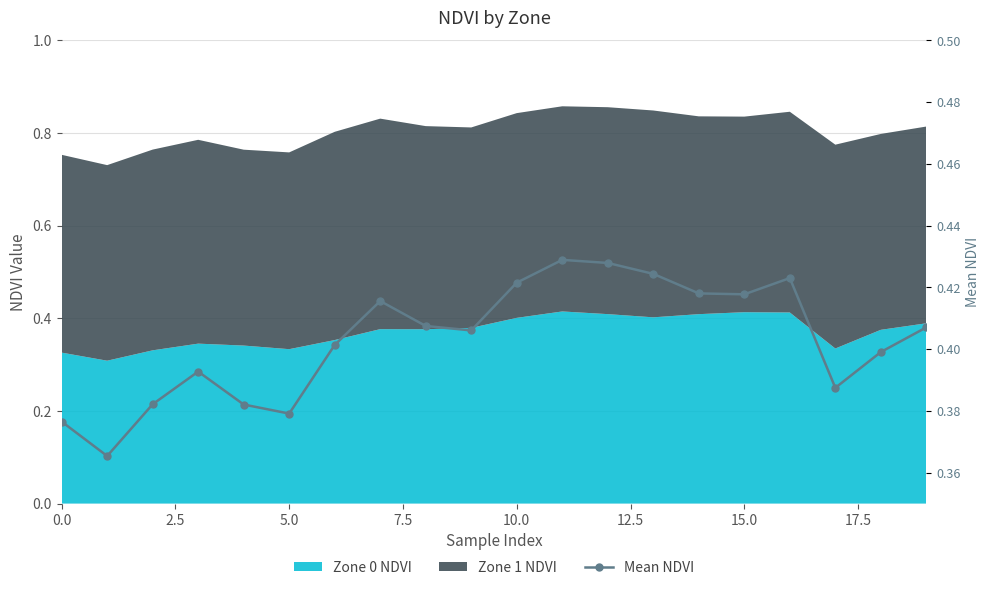

Reading right to left, transcribe all the data shown in this chart.

0.4	0.4	0.4	0.4	0.4	0.4	0.4	0.4	0.4	0.4	0.4	0.4	0.4	0.4	0.4	0.4	0.4	0.4	0.4	0.4